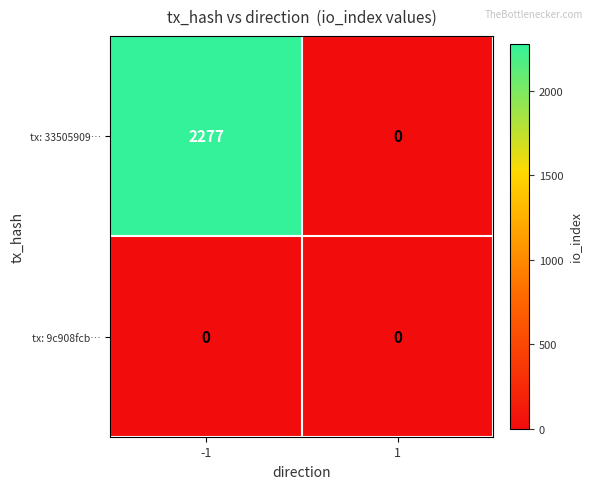

What is the approximate value of tx: 33505909… at -1?

2277